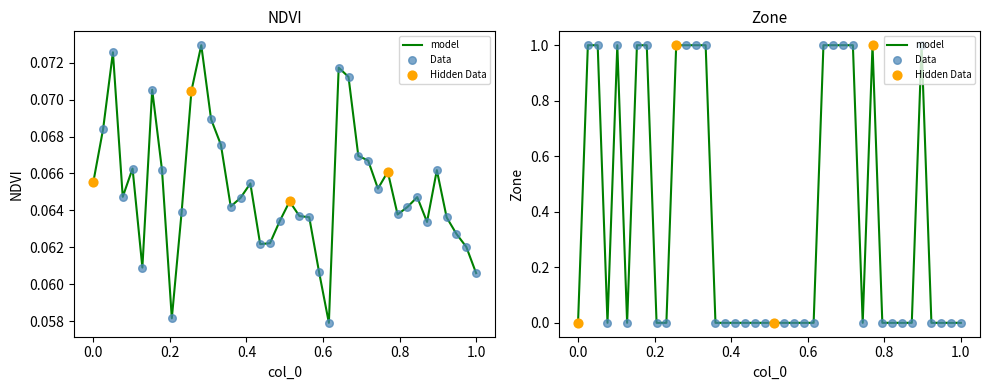

At how many categories does at least one series exceed 0?

40